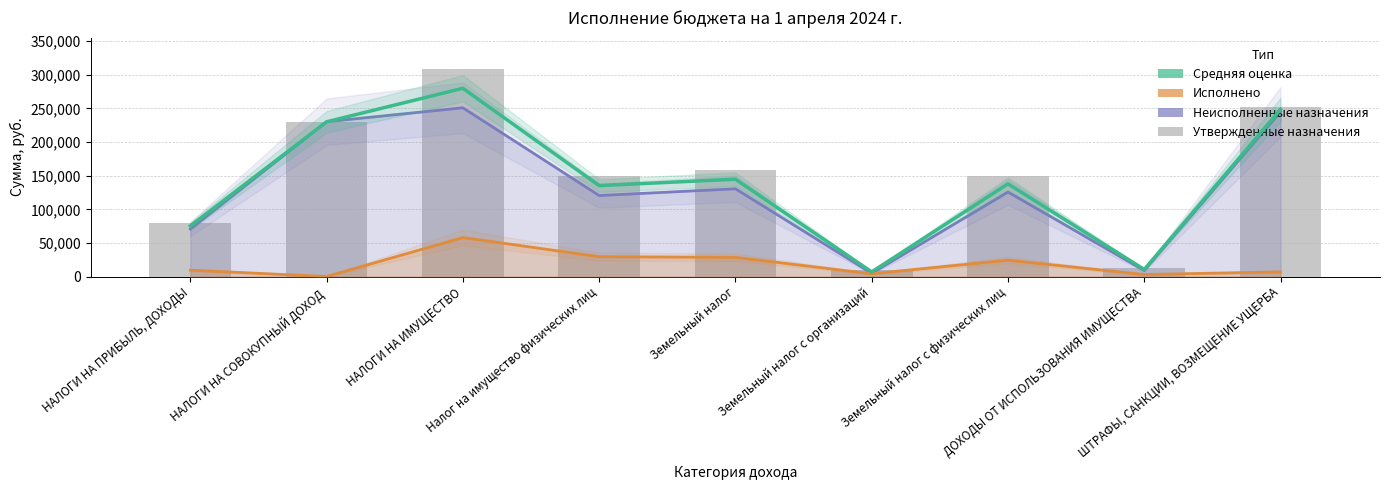

Reading left to right, extract all data points from this chart.

Неисполненные назначения: 70520.4	230277.6	251009.6	120498.4	130511.2	4842.3	125668.9	9023.1	245060.5
Исполнено: 9491.7	0.0	57990.4	29501.5	28488.8	4157.7	24331.1	2976.9	6939.5
Средняя оценка: 75260.2	230138.8	280004.8	135249.2	144755.6	6921.1	137834.4	10511.5	248530.2
Утвержденные назначения: 80000.0	230000.0	309000.0	150000.0	159000.0	9000.0	150000.0	12000.0	252000.0